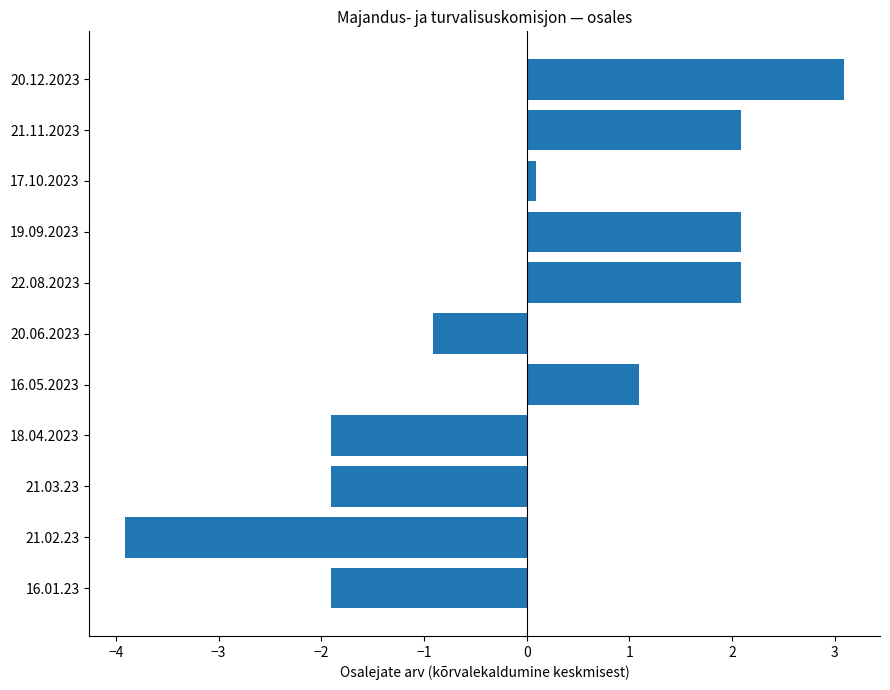

Is it true that the value at 22.08.2023 is 3.3?

False